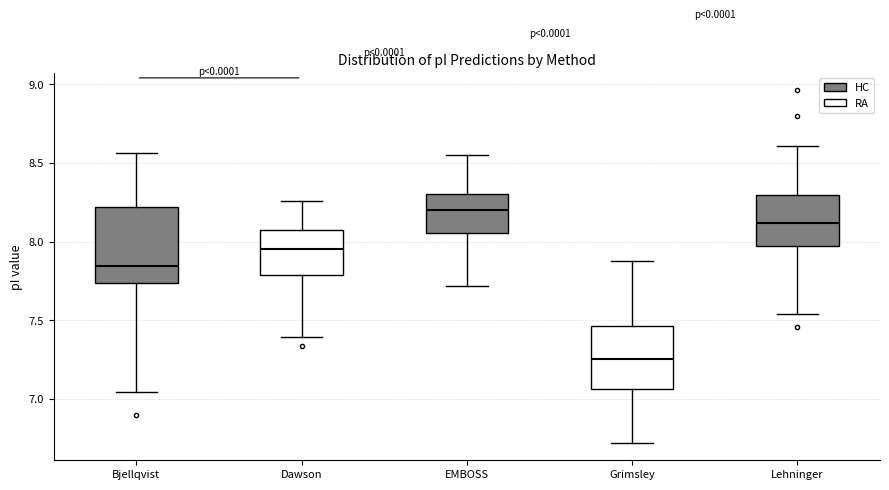

Reading left to right, read every box against the y-axis: the position of its median line, the range the box covers, and the ends of its whiskers. The values are not printed on the chart, so give them approximately, as read against the axis.

Bjellqvist: median 7.85, box 7.75 to 8.20, whiskers 7.05 to 8.55
Dawson: median 7.95, box 7.80 to 8.05, whiskers 7.40 to 8.25
EMBOSS: median 8.20, box 8.05 to 8.30, whiskers 7.70 to 8.55
Grimsley: median 7.25, box 7.05 to 7.45, whiskers 6.70 to 7.90
Lehninger: median 8.10, box 7.95 to 8.30, whiskers 7.55 to 8.60